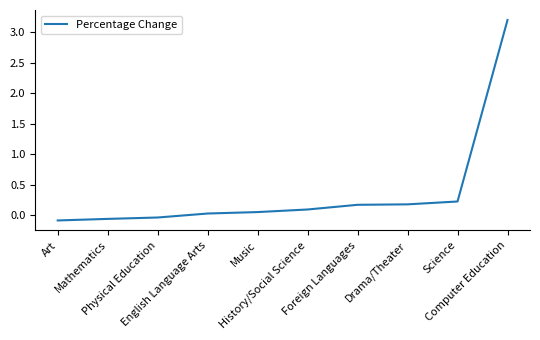

What is the smallest value displayed?

-0.1